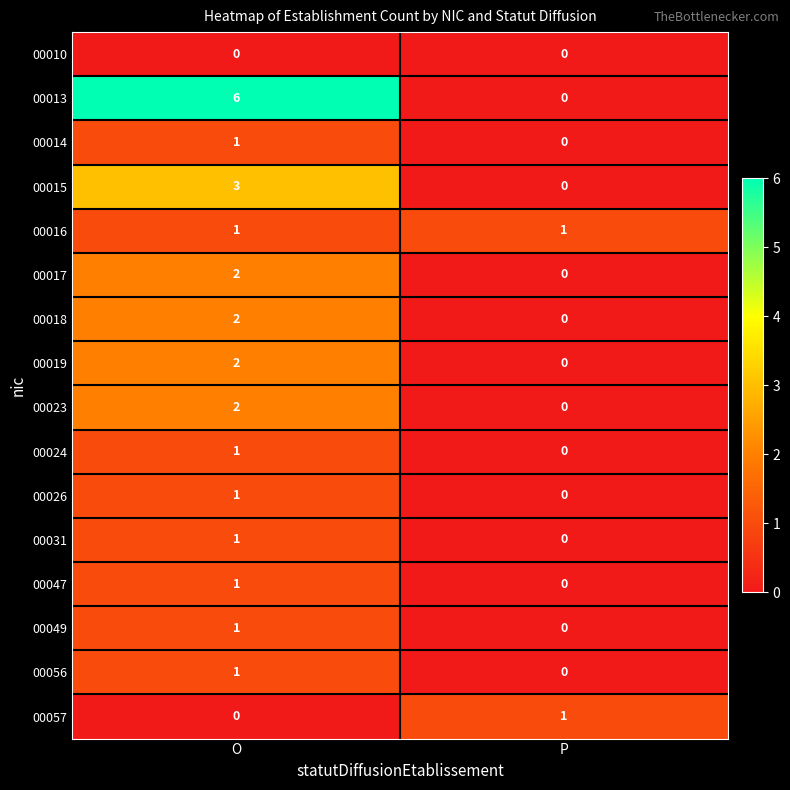

How many distinct data groups are displayed?

16